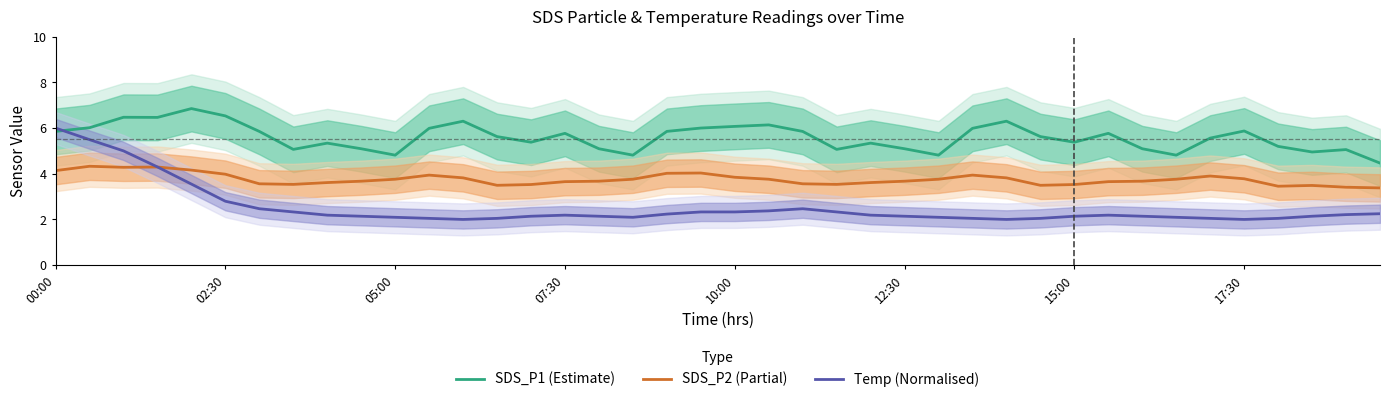

True or false: SDS_P1 (Estimate) and SDS_P2 (Partial) intersect in this chart.

False